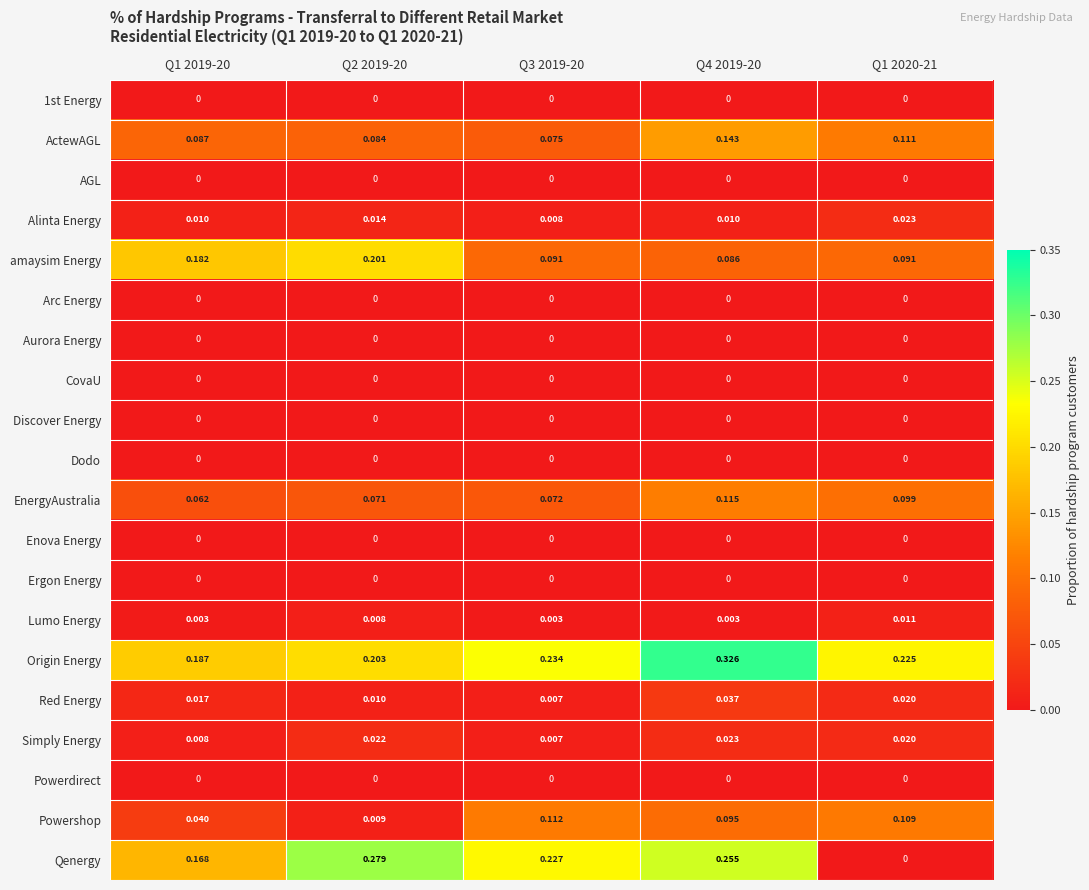

Between Q2 2019-20 and Q4 2019-20, which series saw the biggest shift?

Origin Energy